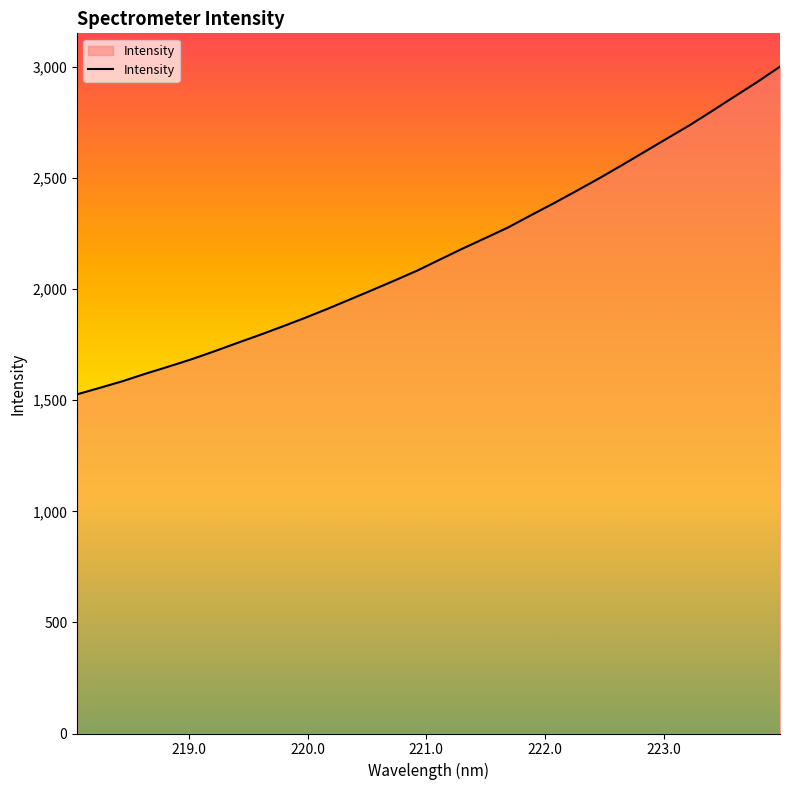

What is the difference between the maximum and minimum values?

1474.5